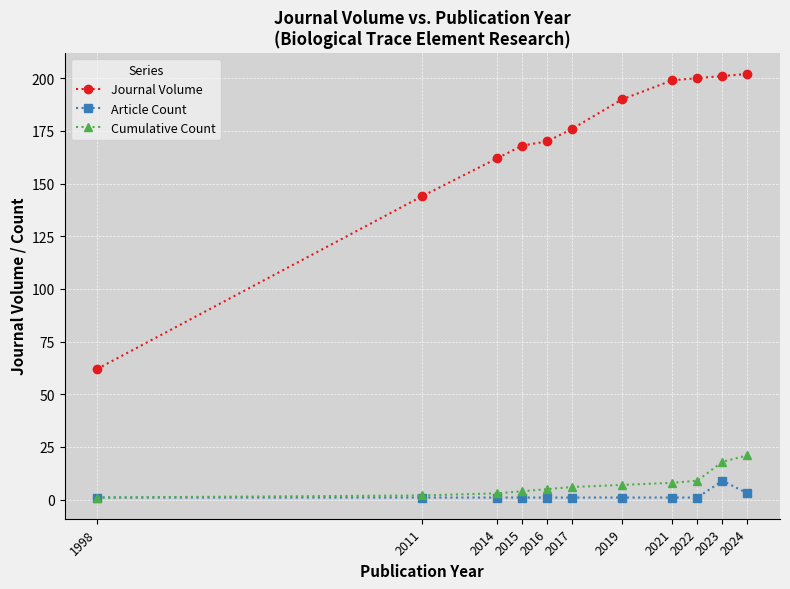

How many values in the Cumulative Count series are below 6?

5